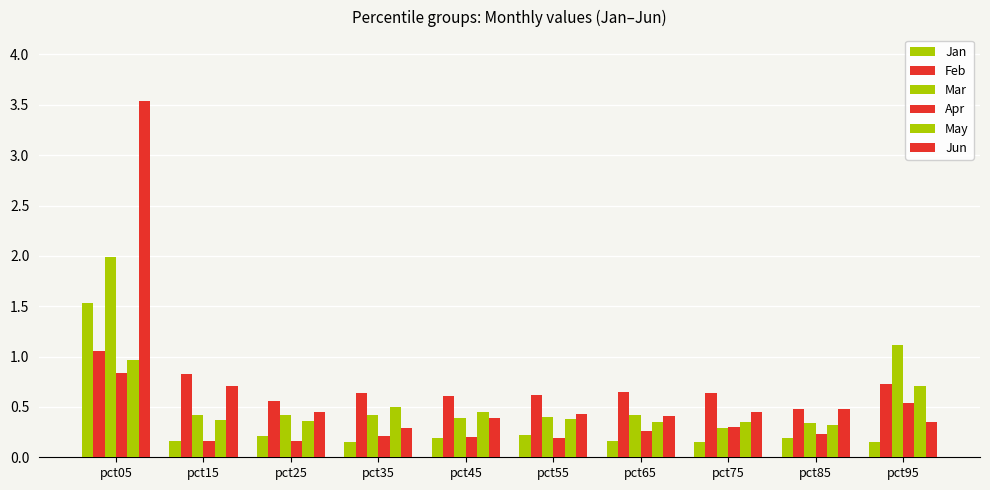

At which category is the sum across all series the highest?

pct05